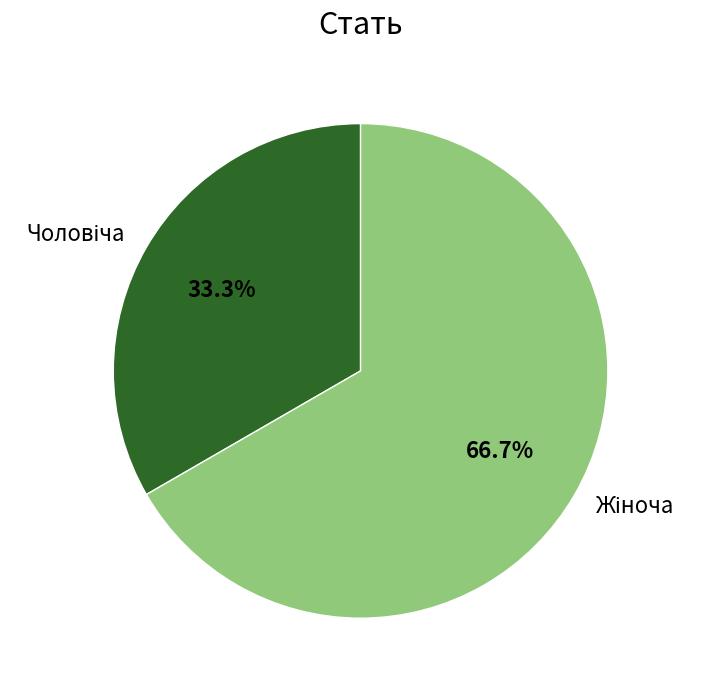

Does any single category account for the majority?

Yes